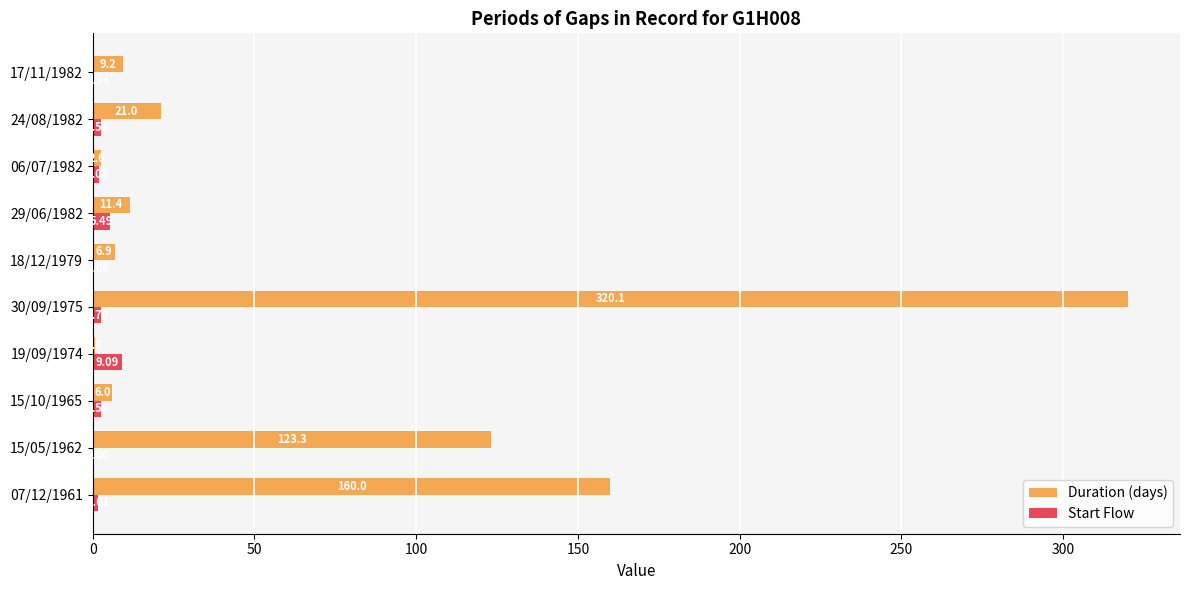

Which series changed the most between 15/05/1962 and 19/09/1974?

Duration (days)